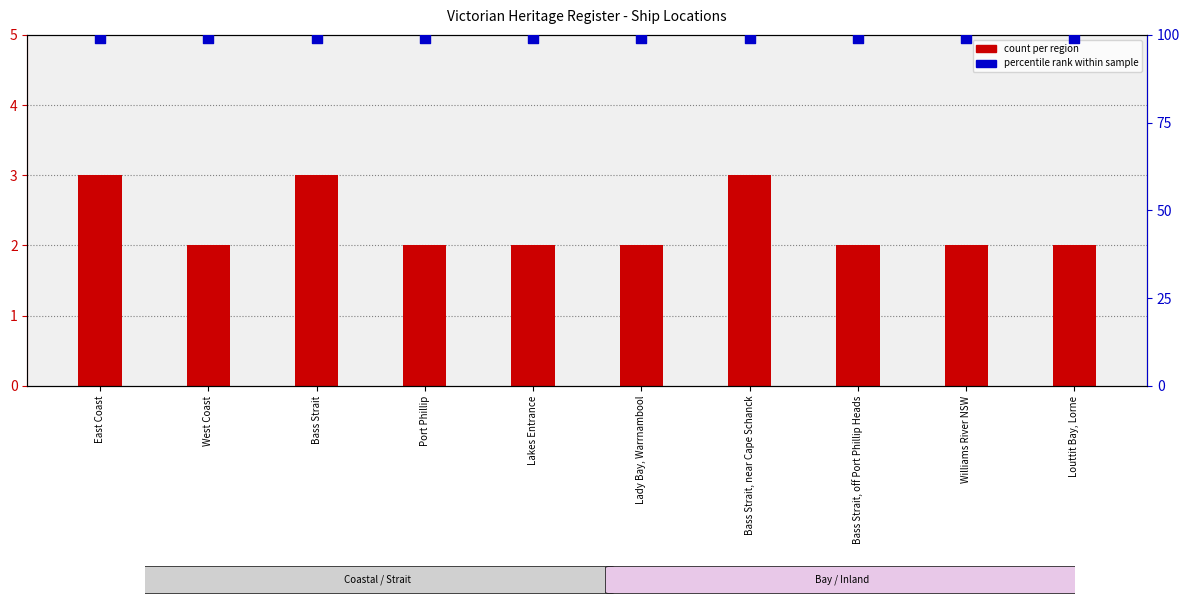

Is the value of count per region at Lakes Entrance greater than the value of percentile rank within sample at Port Phillip?

No